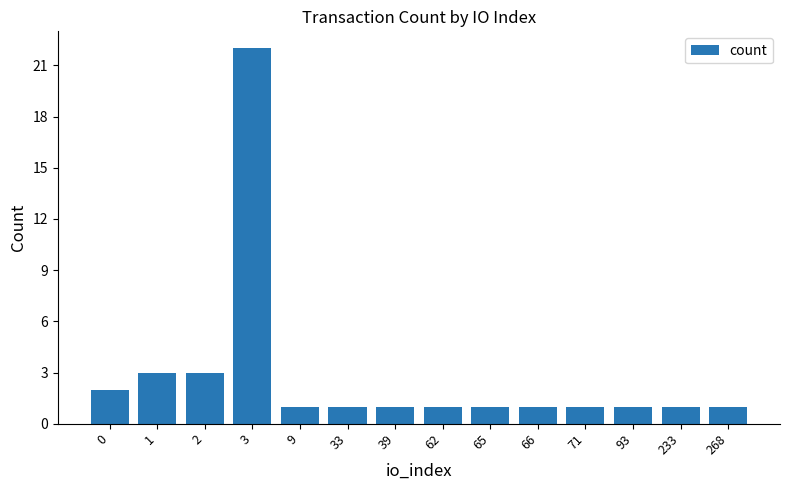

What is the ratio of the value at 268 to the value at 1?

0.3